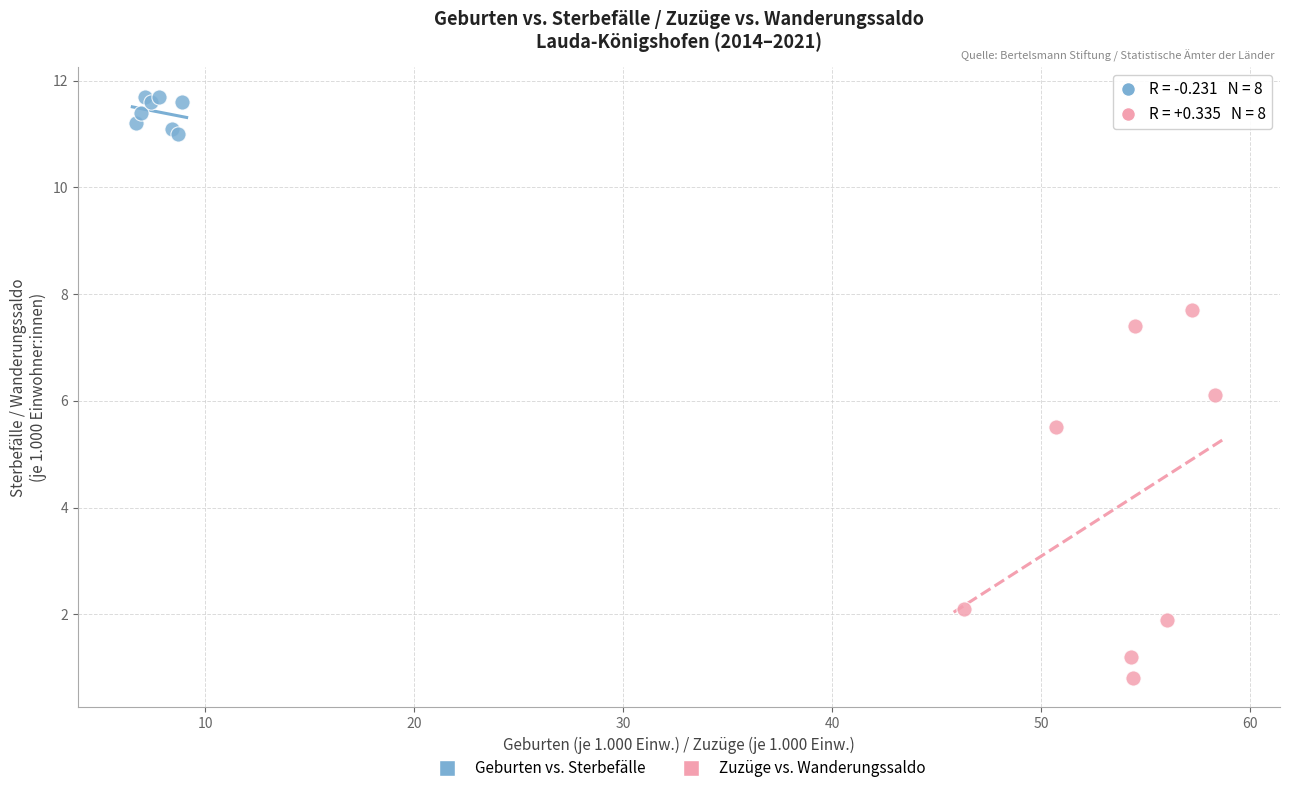

What are all the series names shown in the legend?

Geburten vs. Sterbefälle, Zuzüge vs. Wanderungssaldo